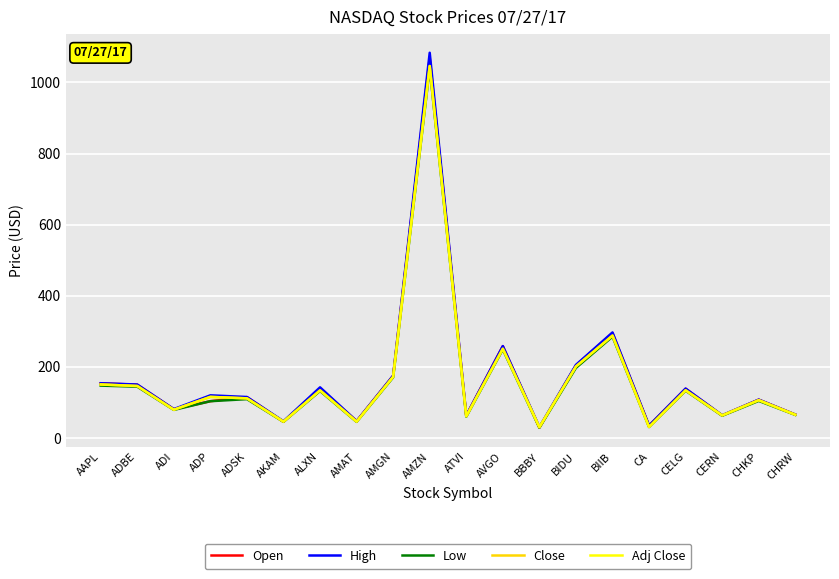

Does the chart display data point markers on the line(s)?

No